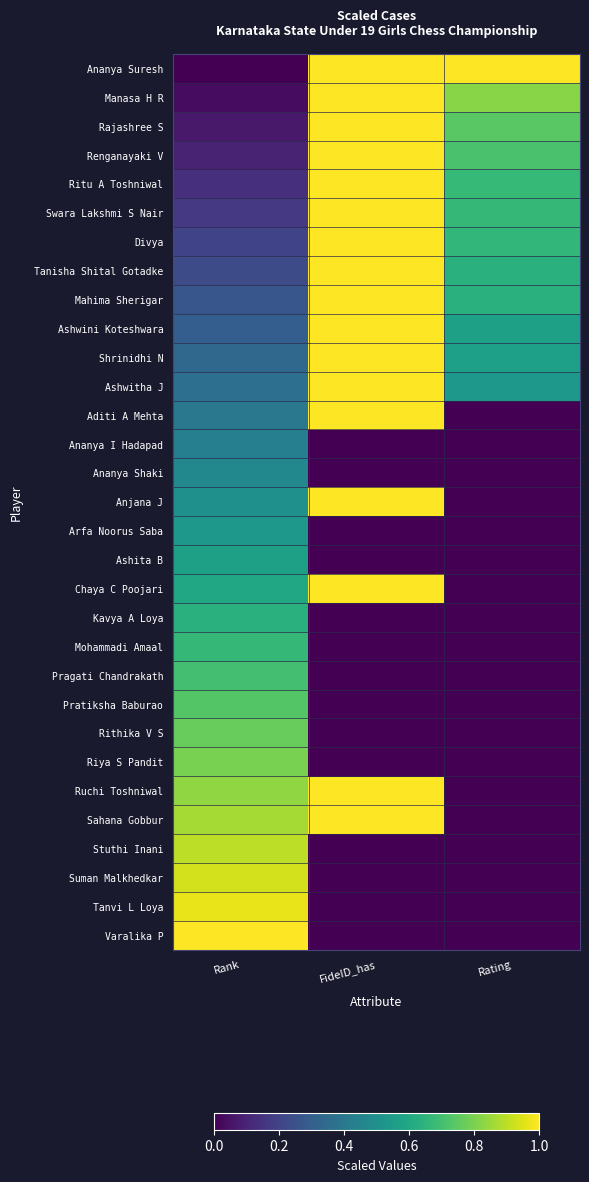

What is the total value across all series at Rank?

15.5